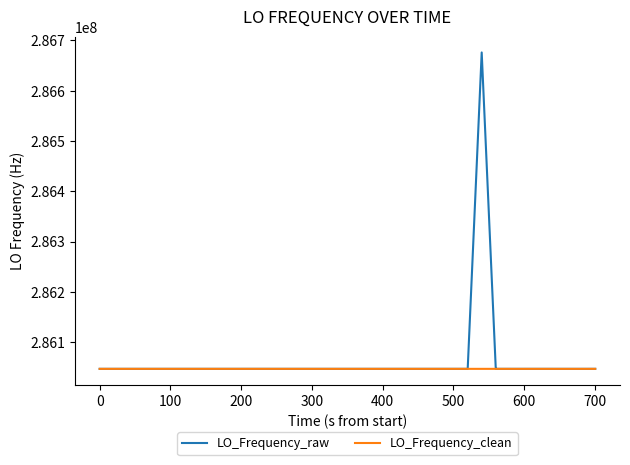

What is the minimum value for LO_Frequency_raw?

286046979.7